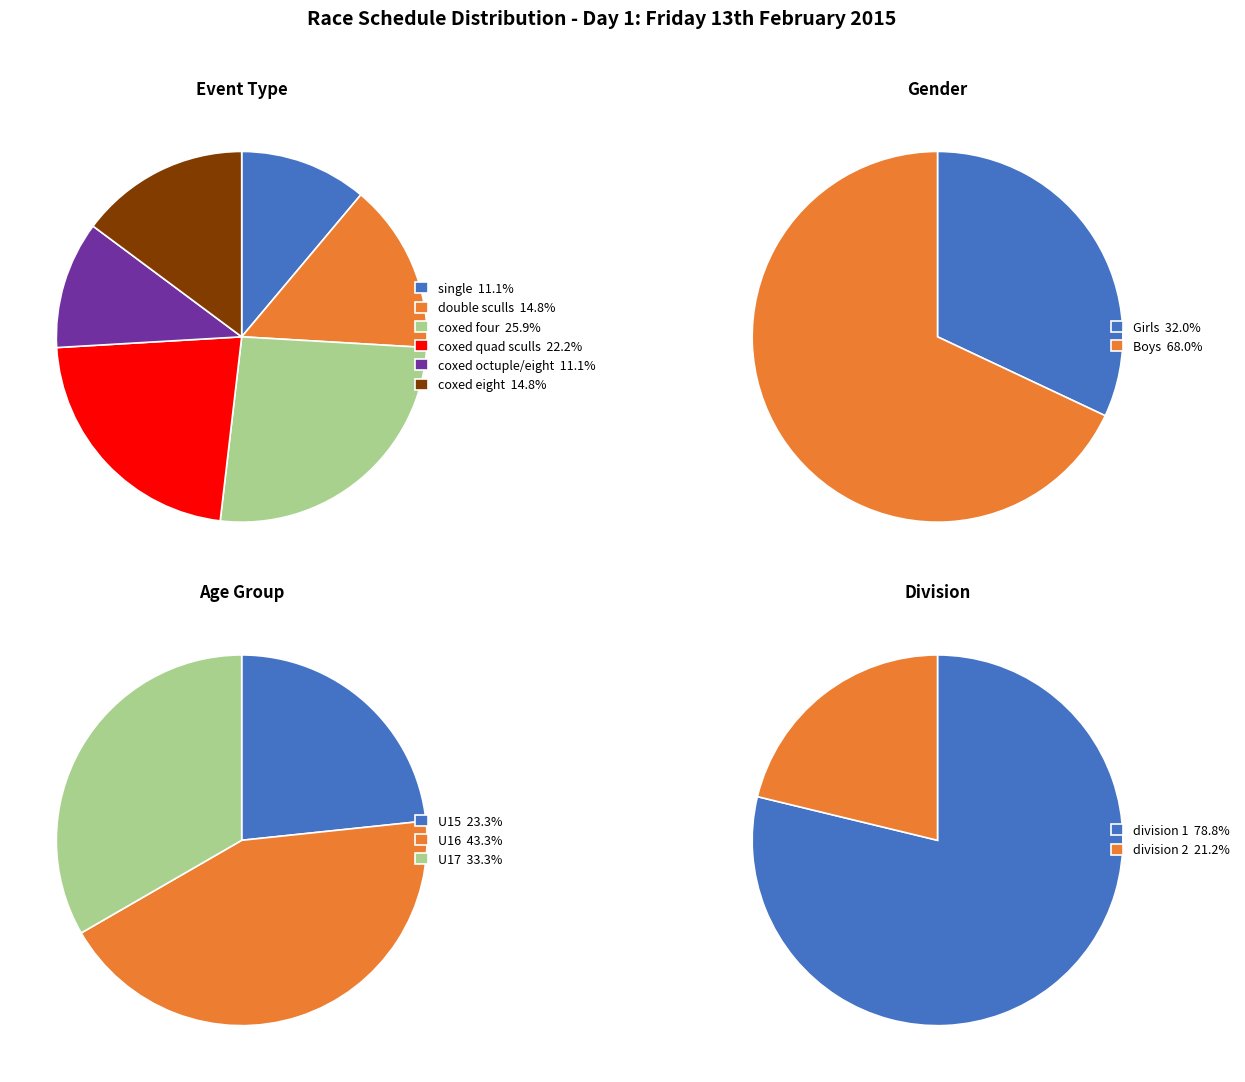

Which slice is the smallest?

Girls